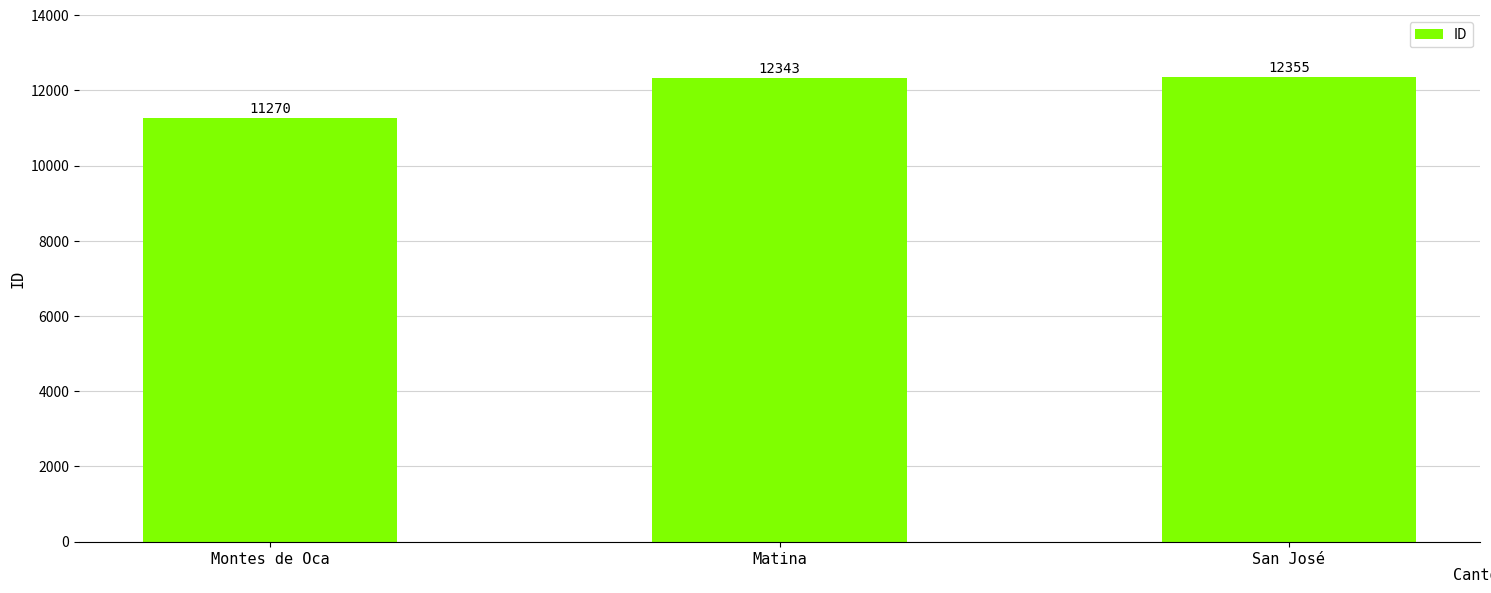

What is the change in value from Matina to San José?

+12